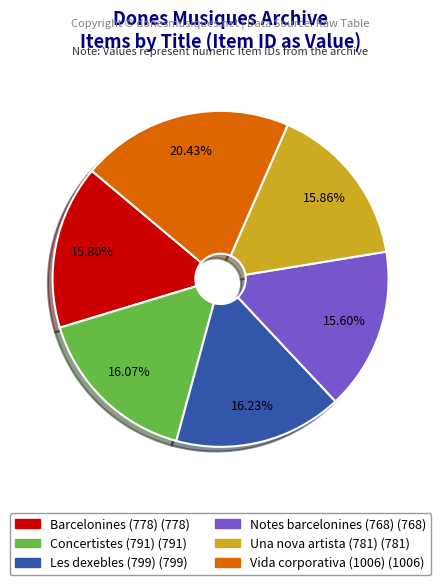

Is there any slice that represents more than half of the pie?

No